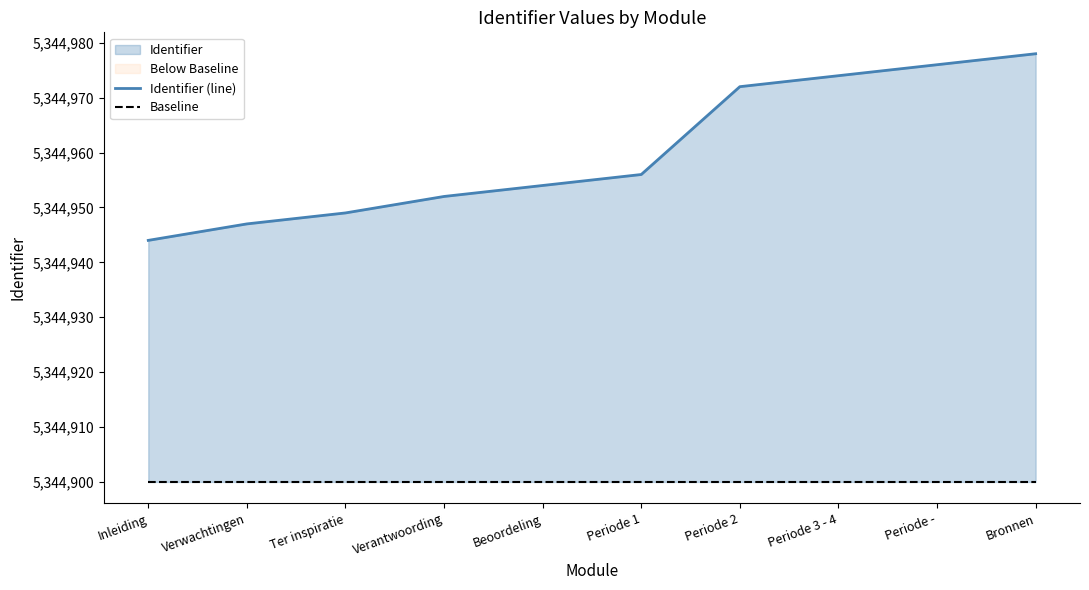

List the series in order of their overall mean, lowest first.

Baseline, Identifier (line)